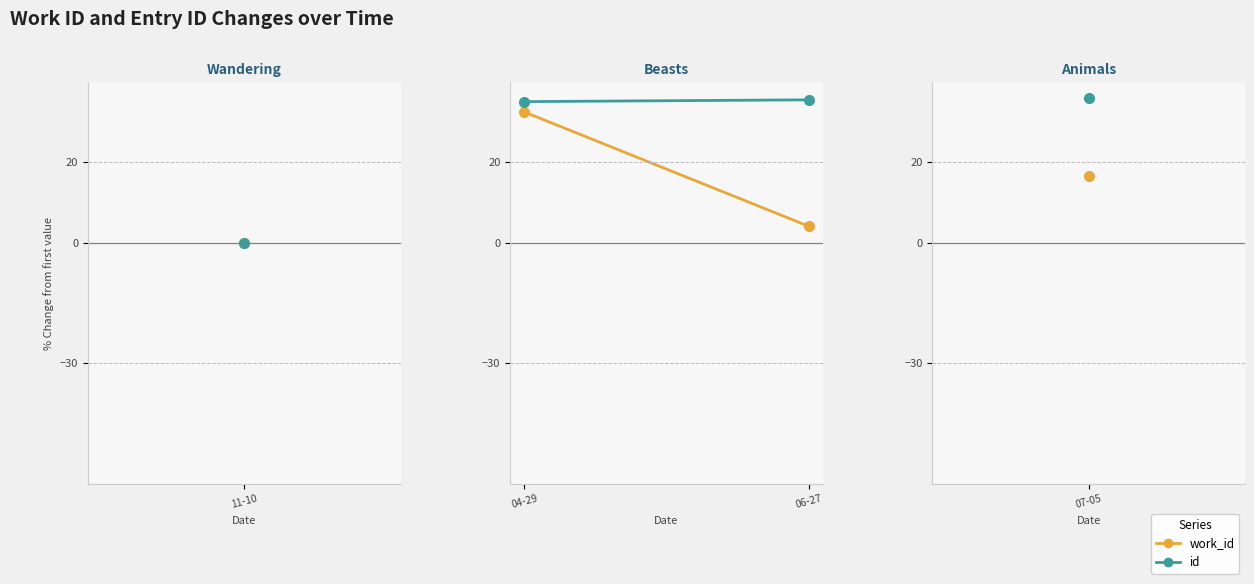

Is it true that id equals 35.5 at 06-27?

True